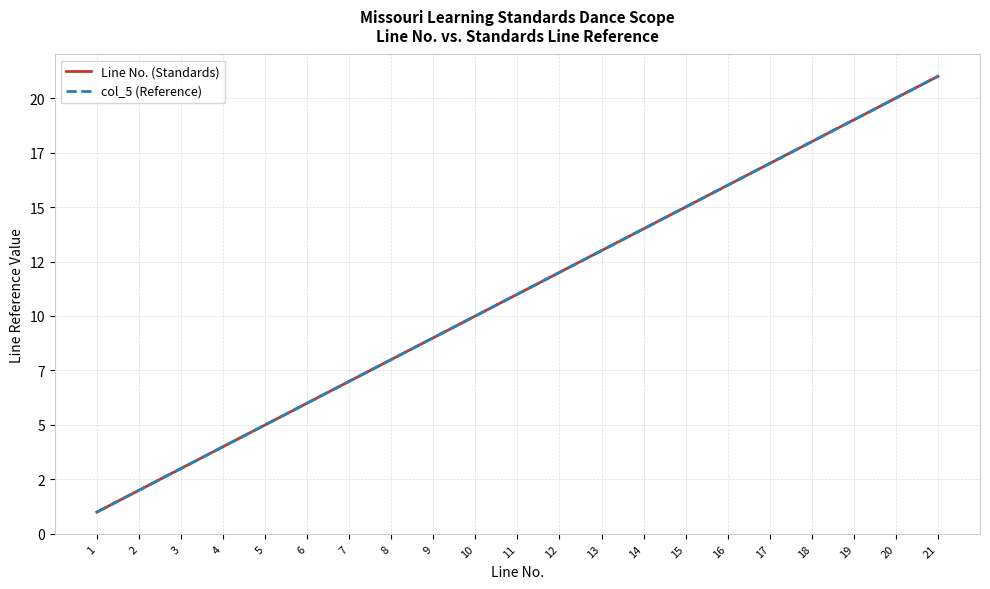

True or false: Line No. (Standards) and col_5 (Reference) intersect in this chart.

False